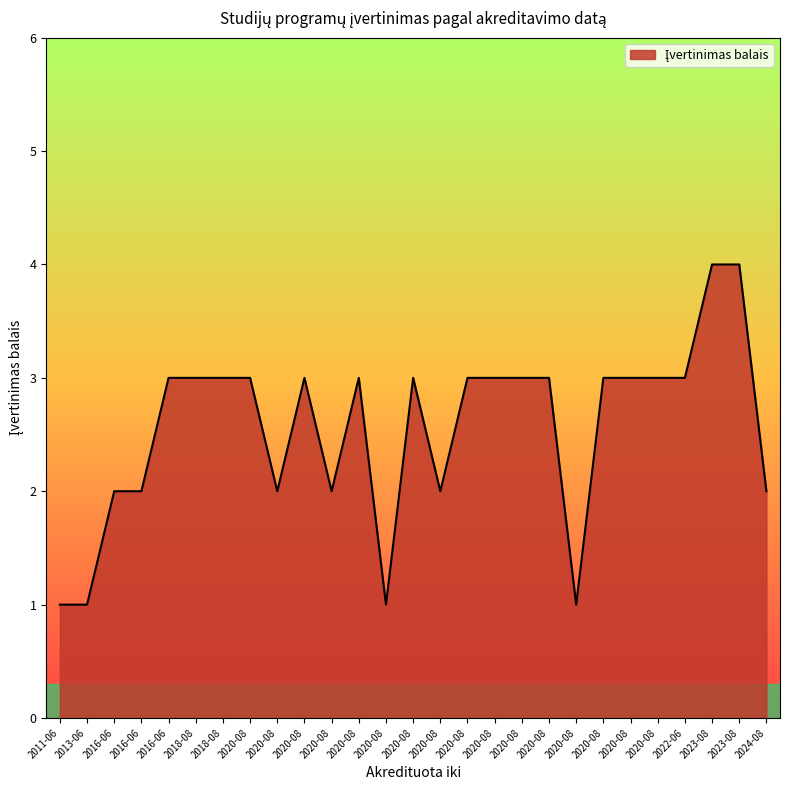

The chart shows a value of 3 at 2024-08. True or false?

False